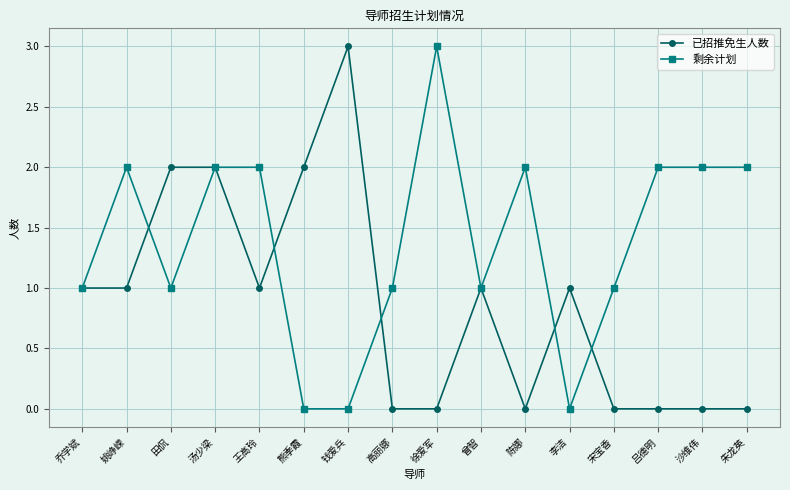

What value does the 剩余计划 series have at 陈娜?

2